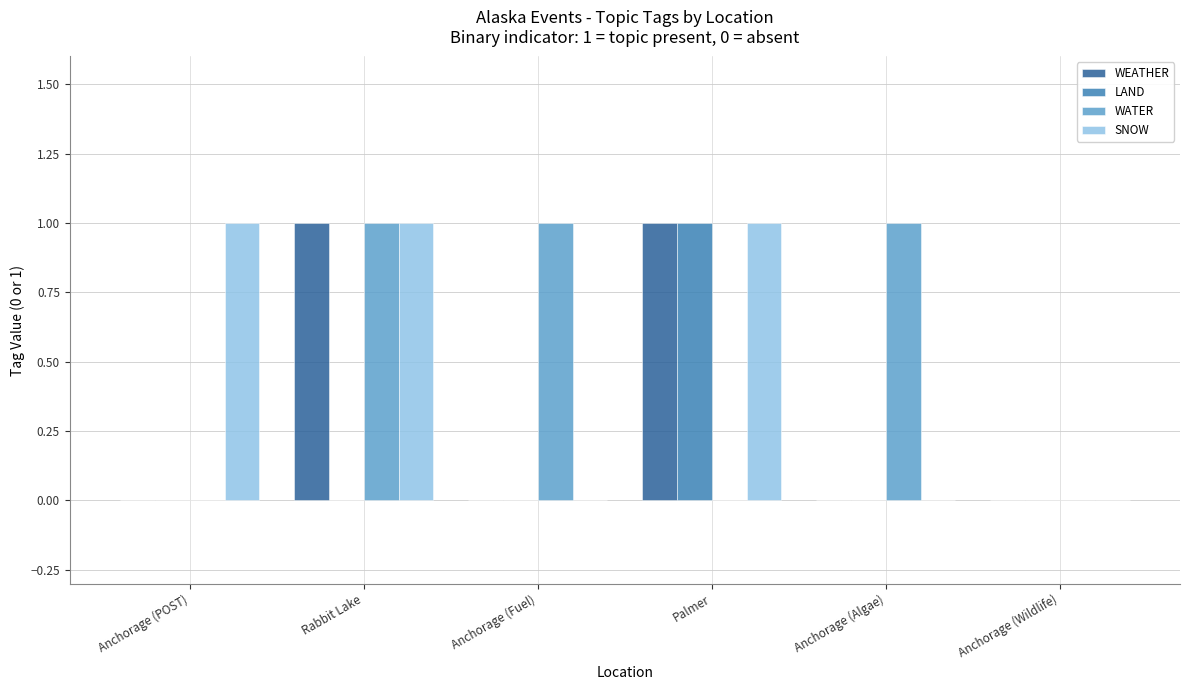

The SNOW series shows 0 at Anchorage (Algae). True or false?

True